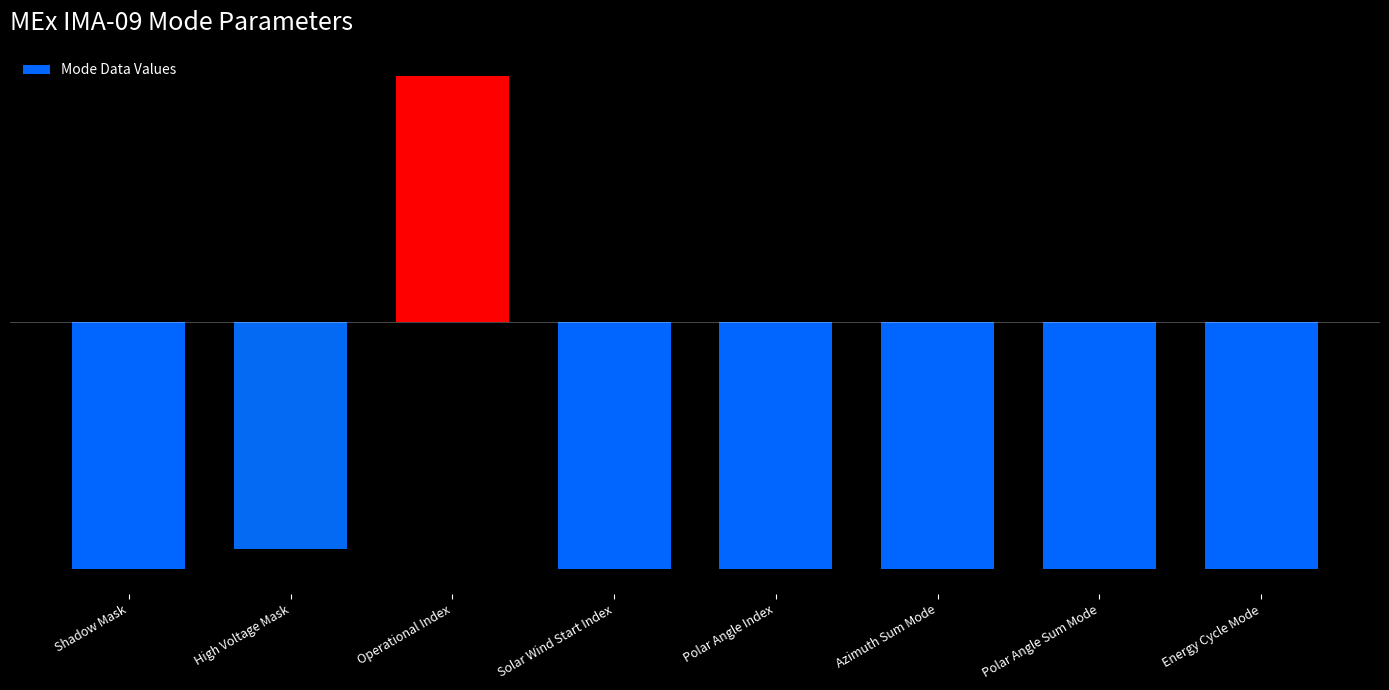

Which label corresponds to the smallest value in the chart?

Shadow Mask